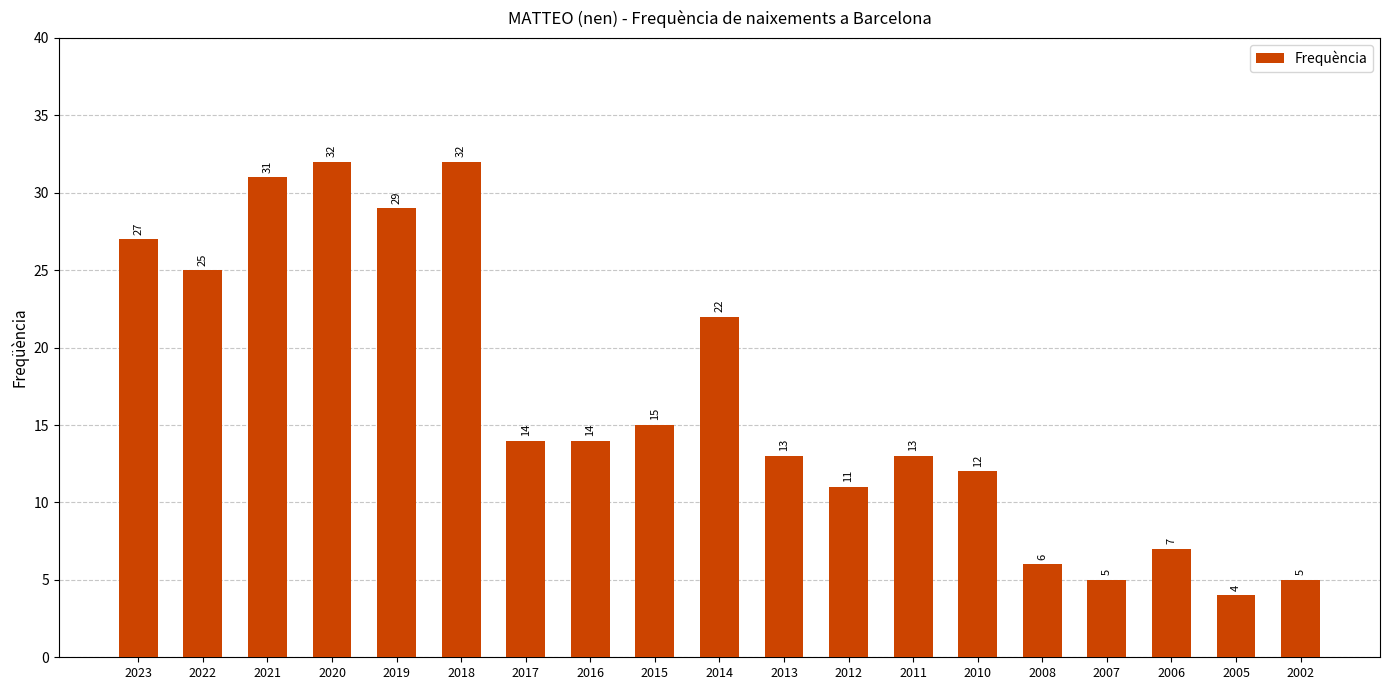

The value at 2019 is 39. True or false?

False